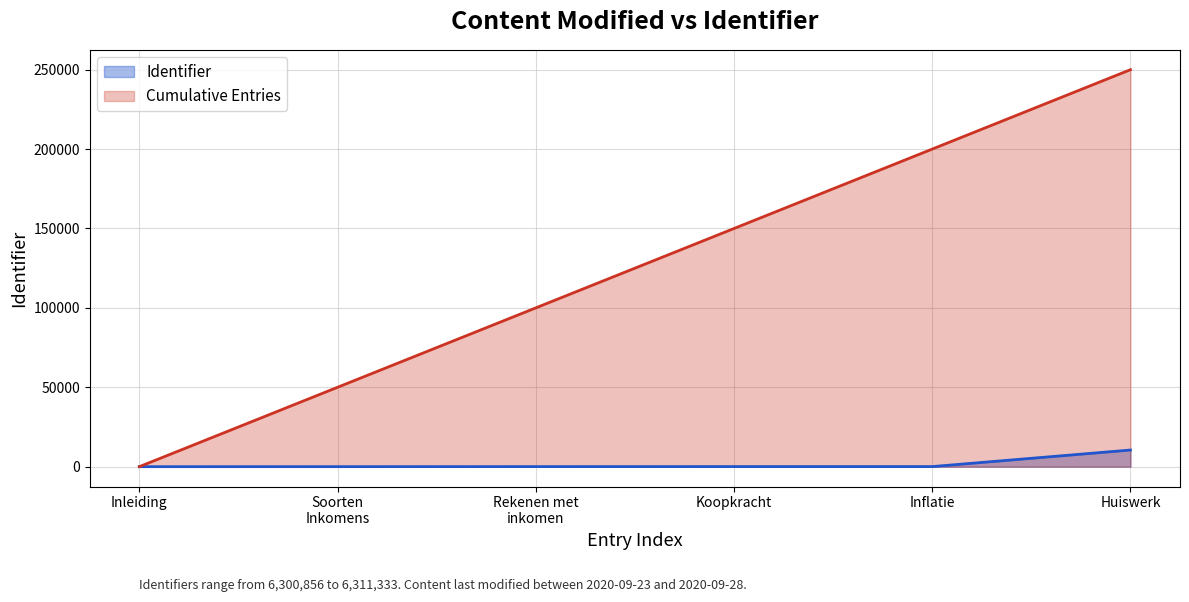

Does the chart display data point markers on the line(s)?

No